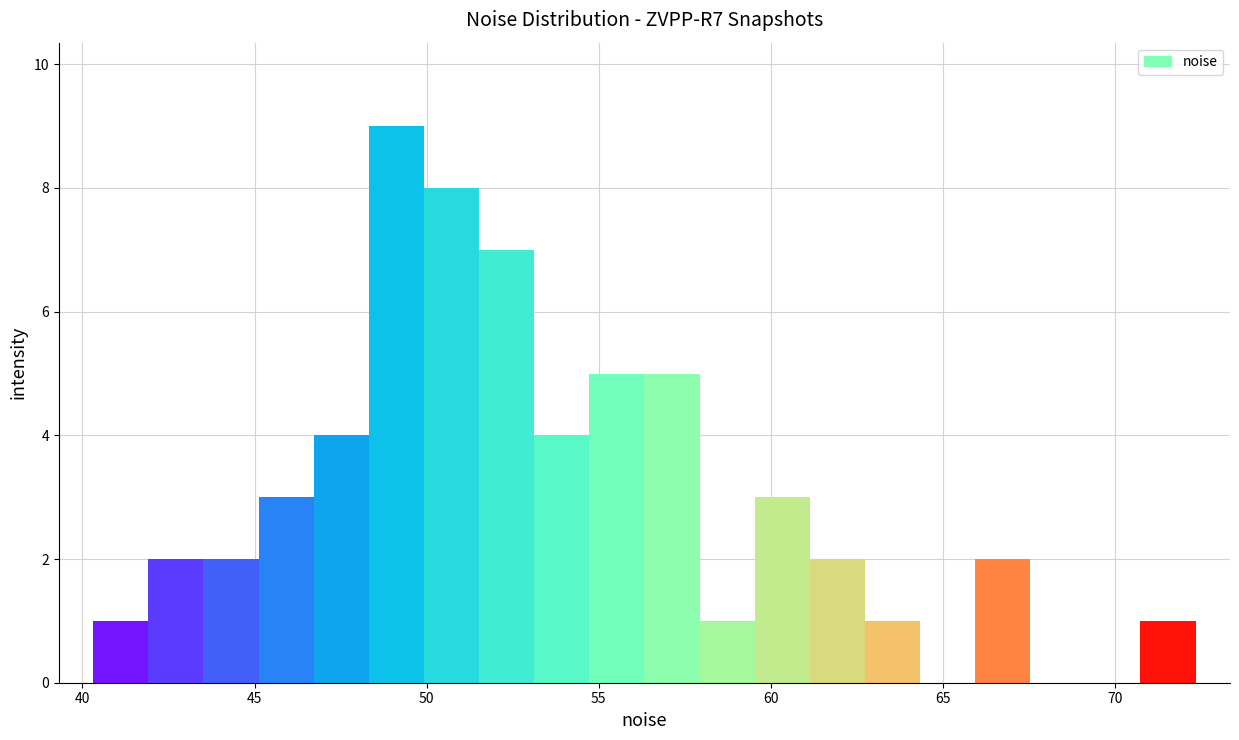

Around what value on the x-axis is the tallest bar? Give the approximate position of its centre, as read against the axis.

49.0